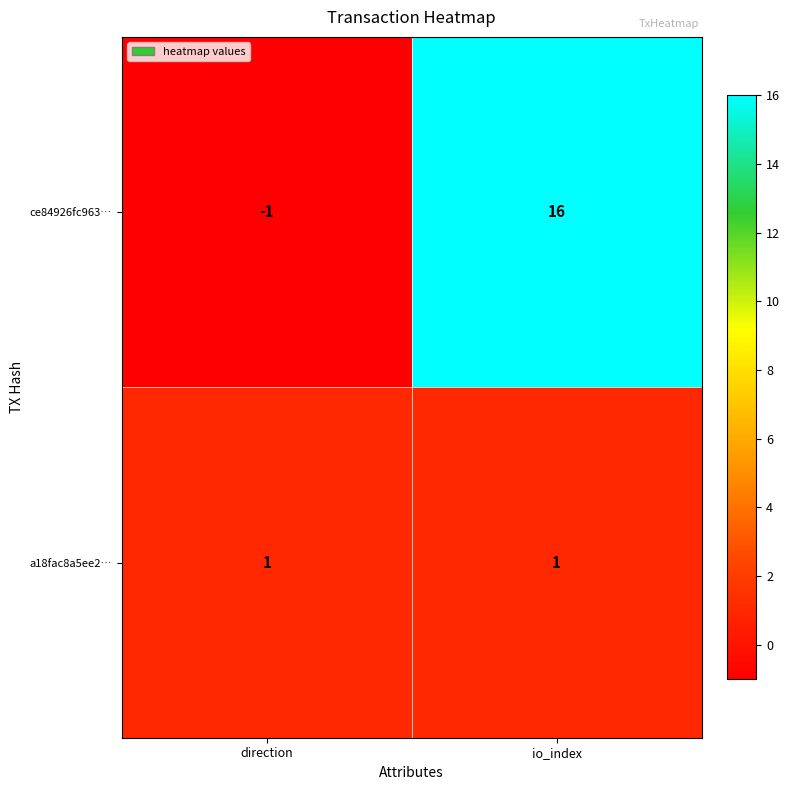

List the series in order of their peak value, highest first.

ce84926fc963…, a18fac8a5ee2…